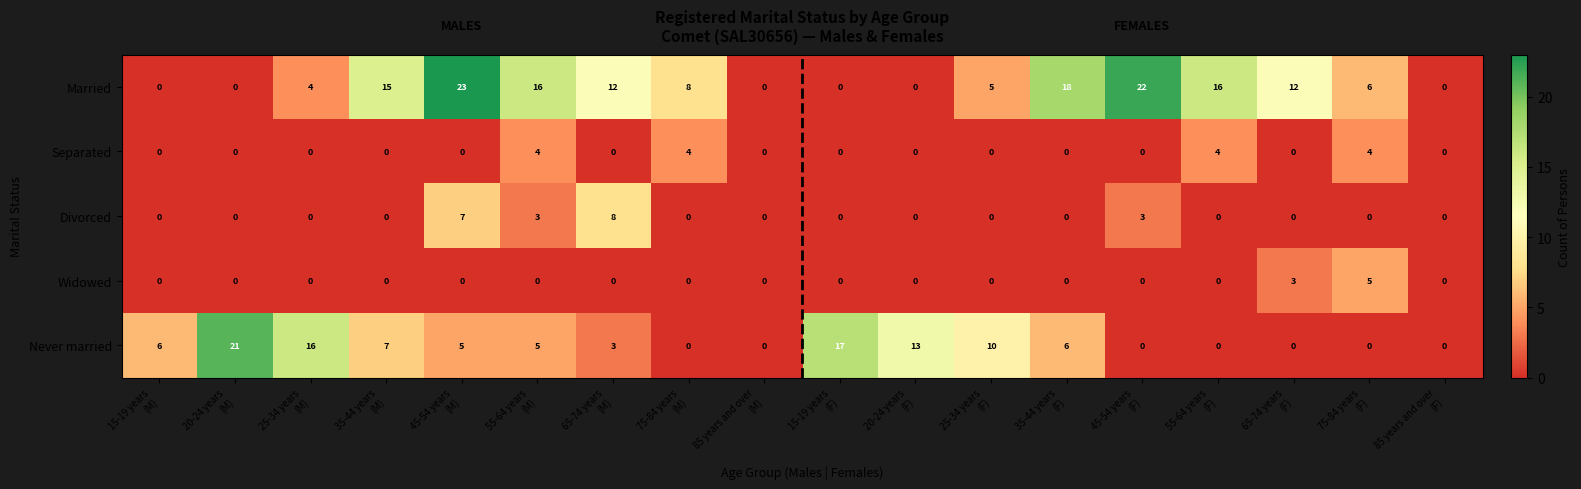

How many Never married values are between 0 and 10?

14